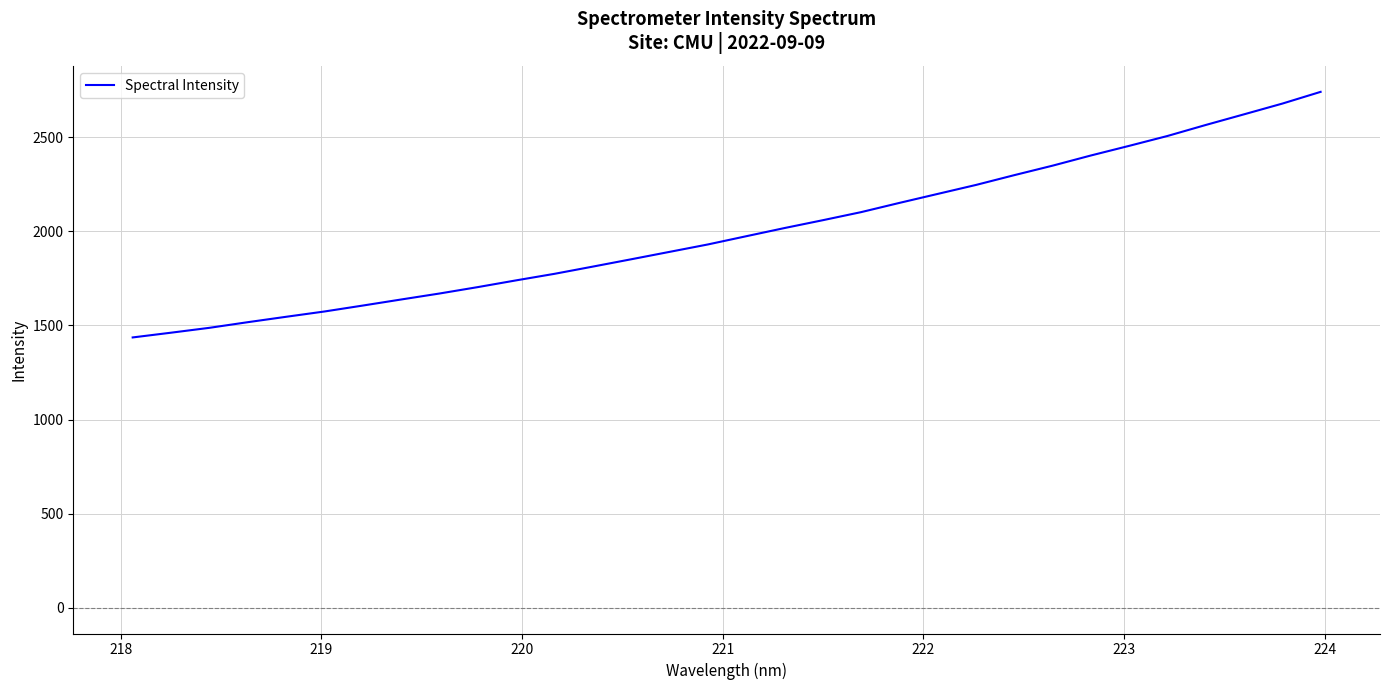

What is the difference between the maximum and minimum values?

1305.2